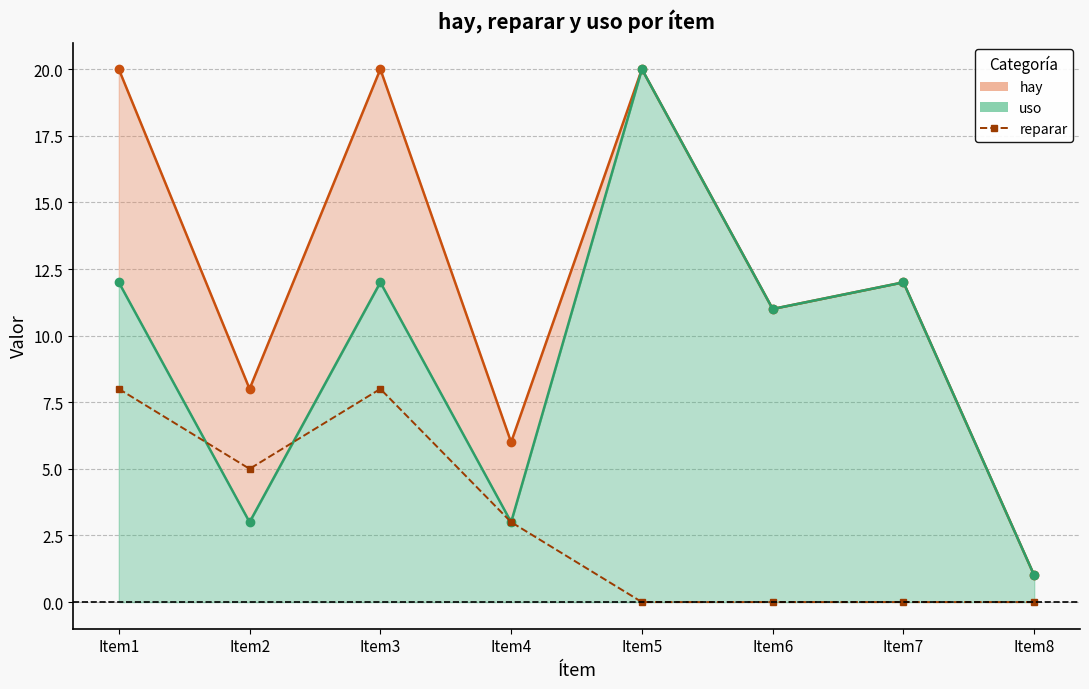

Which category has the highest value in the reparar (upper bound) series?

Item1